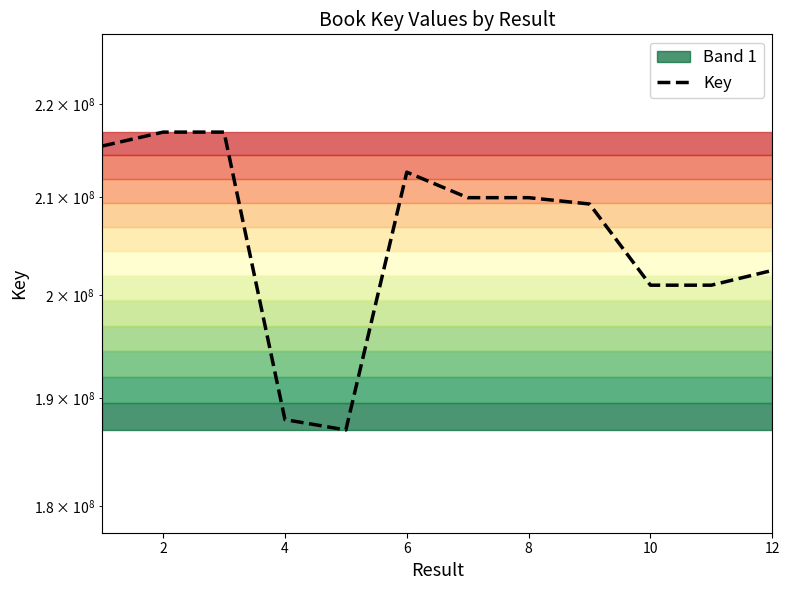

Does the chart have visible grid lines?

No